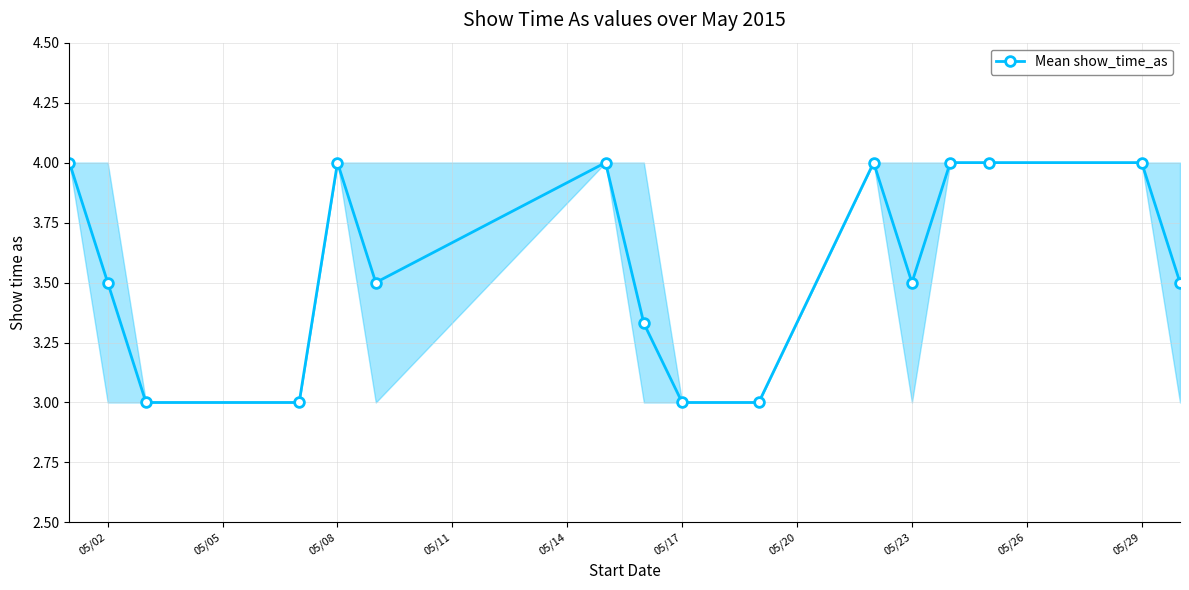

True or false: there are more than 1 points higher than both neighbors.

True